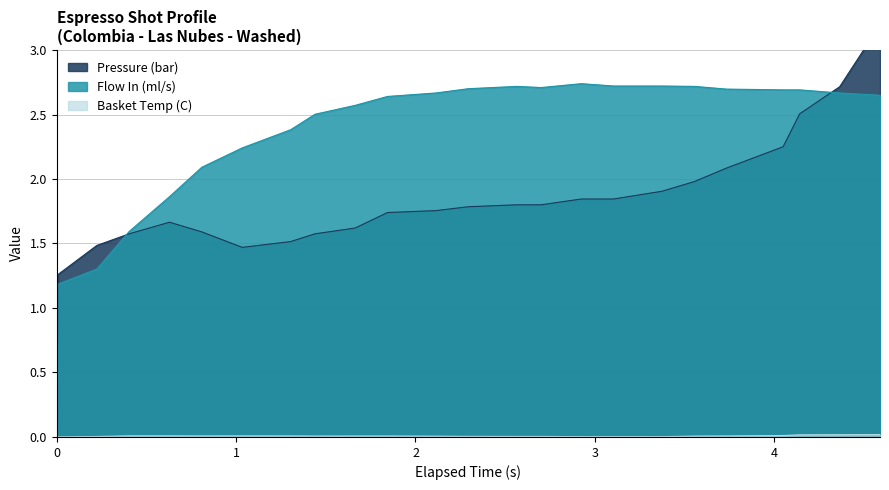

At how many categories does at least one series exceed 2?

19